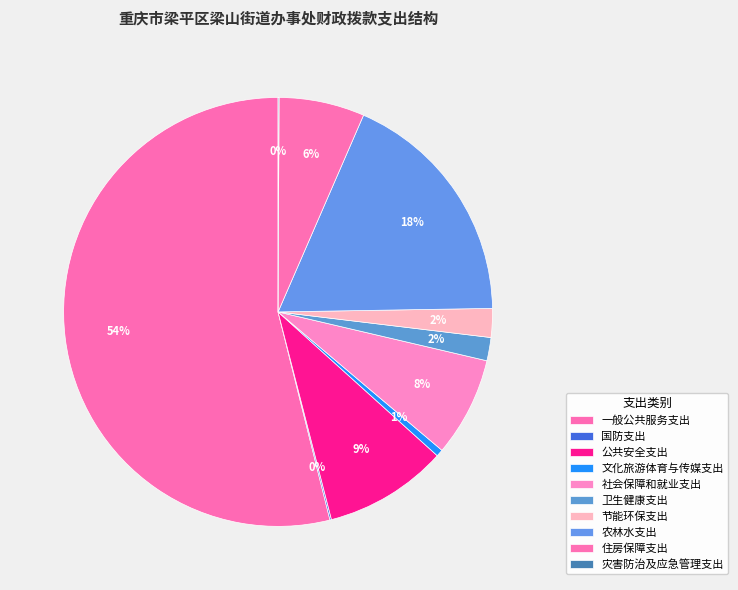

Combined, what portion of the pie is 文化旅游体育与传媒支出 and 农林水支出?

18.7%